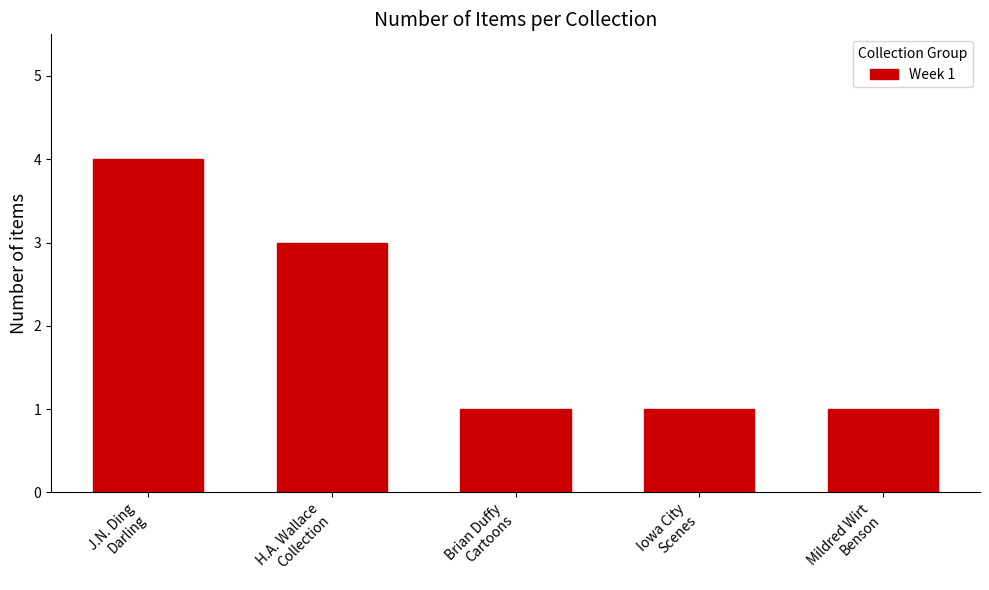

What is the difference between the maximum and minimum values?

3